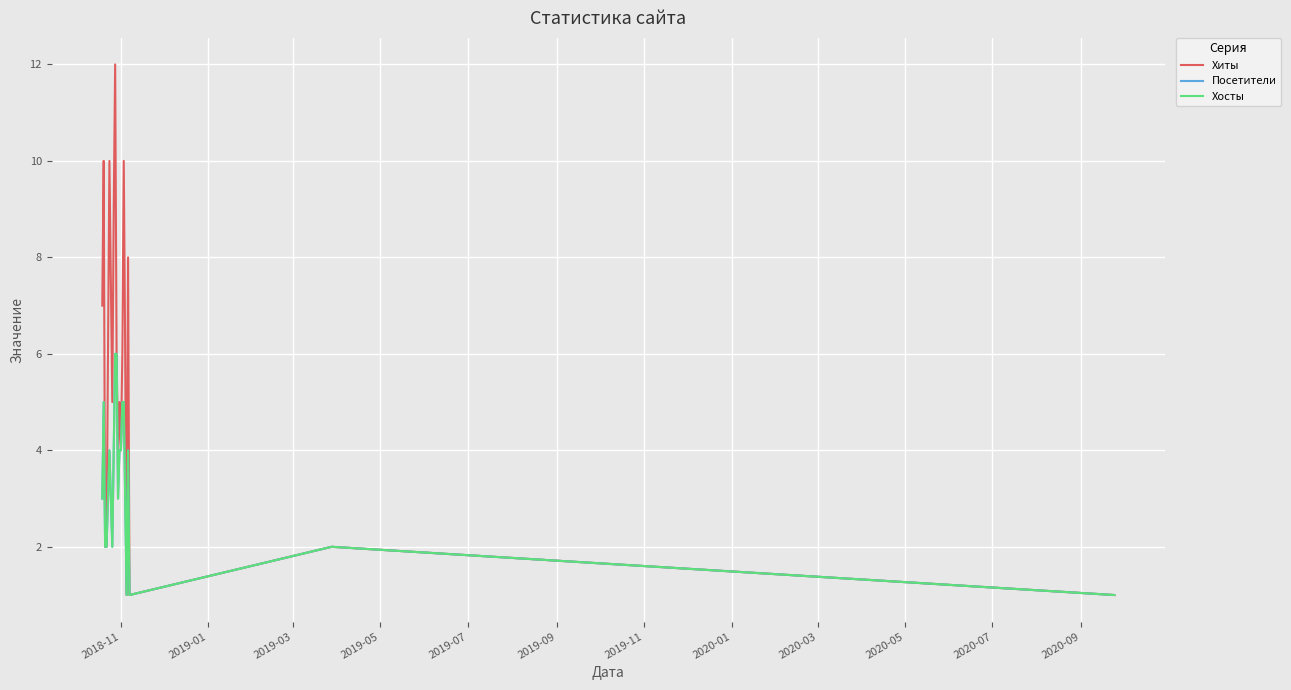

How many interior local peaks does the Посетители series have?

4